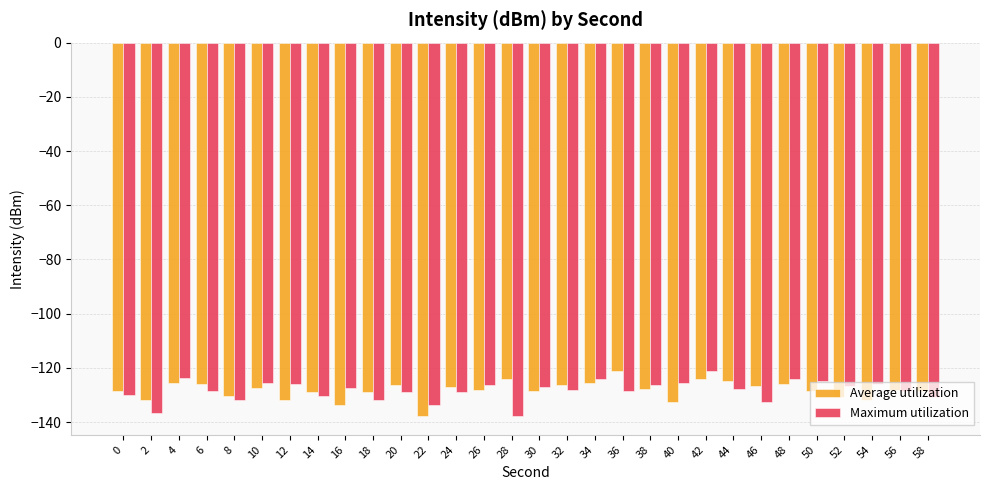

The value of Maximum utilization at 56 is -176.9. True or false?

False